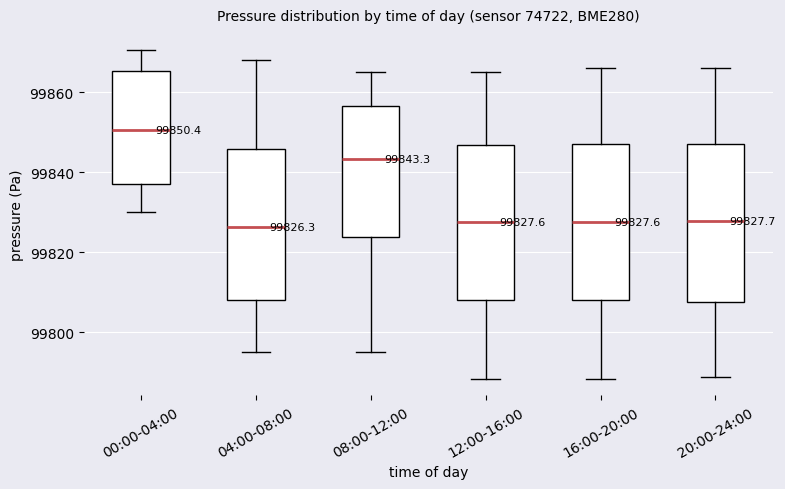

Which box's median line is the highest?

00:00-04:00